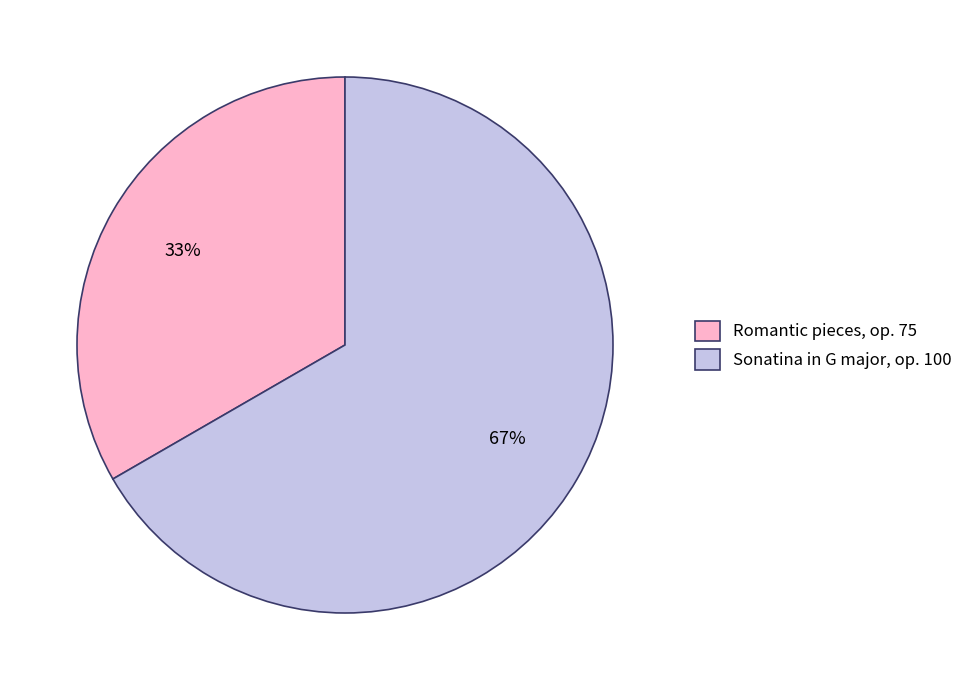

What is the smallest slice in the pie chart?

Romantic pieces, op. 75